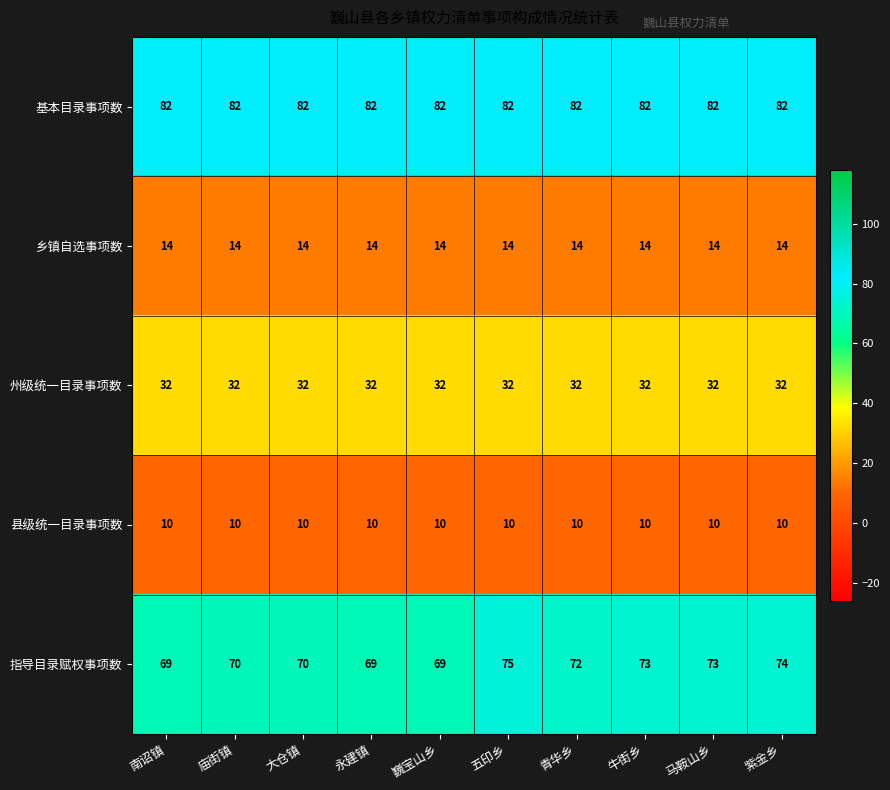

How many categories are shown in the chart?

10